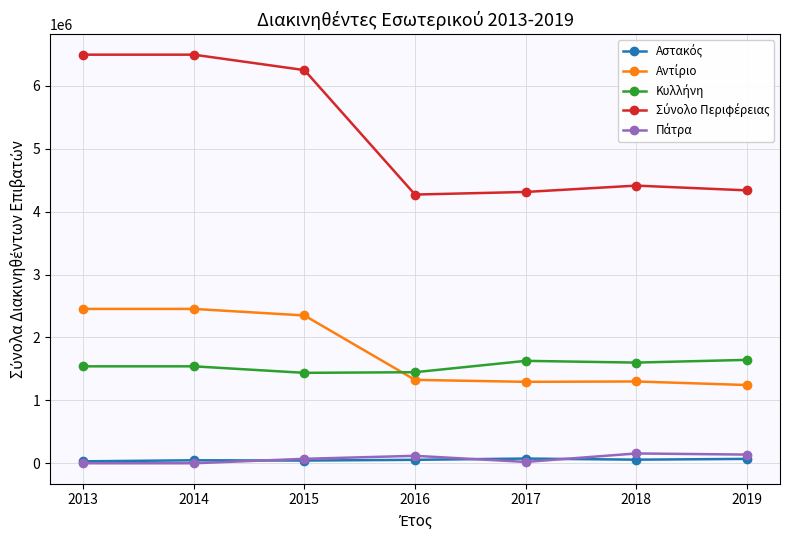

What is the greatest value displayed?

6494926